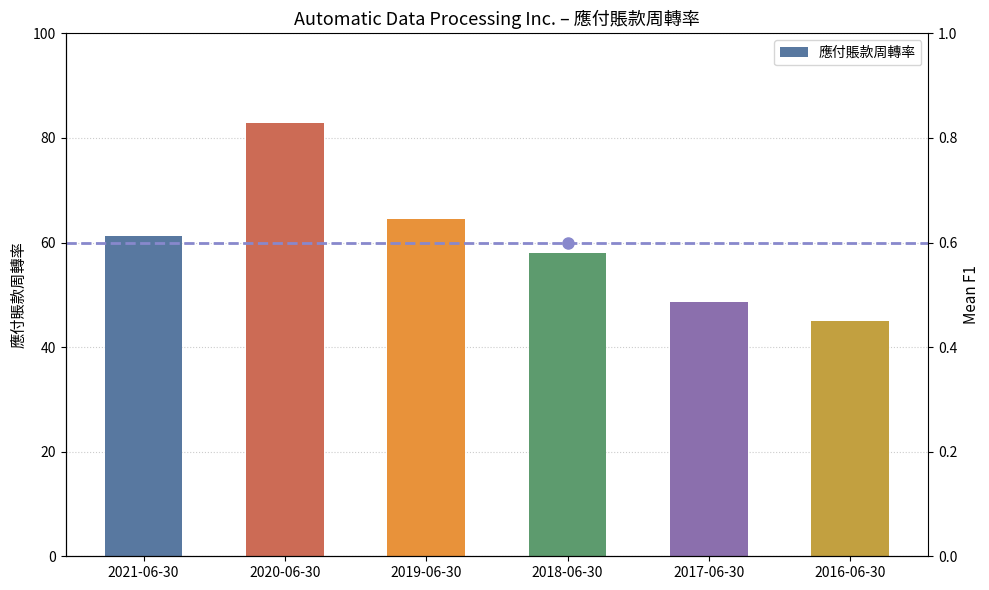

What is the smallest value displayed?

44.9